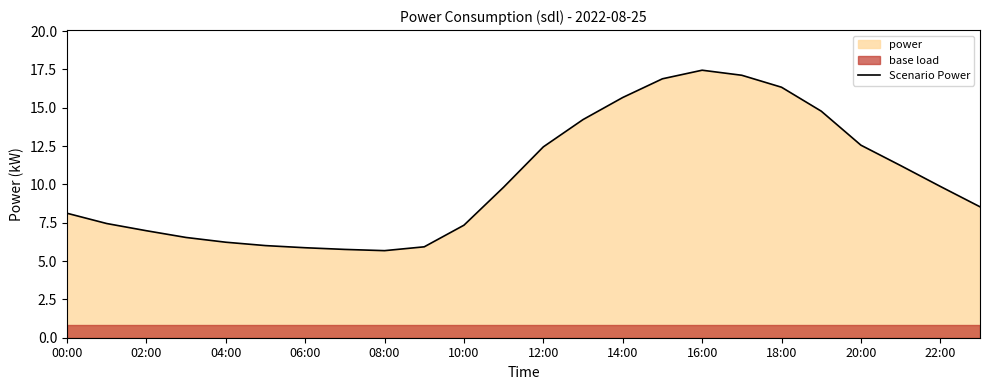

How many interior local valleys (lower than both neighbors) does the data have?

1